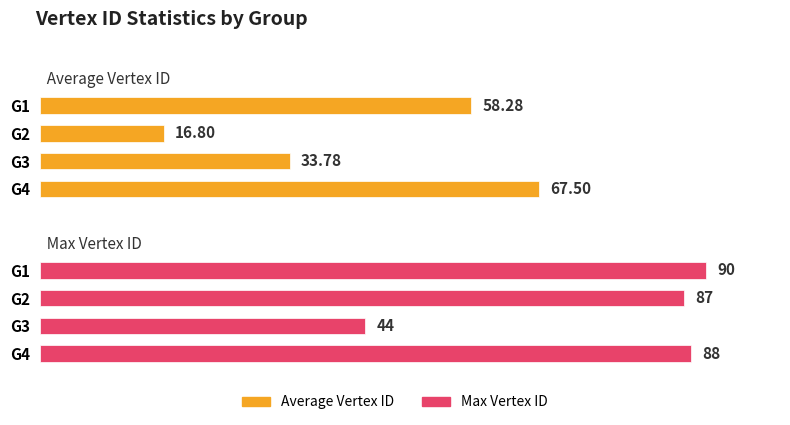

Between G2 and G4, which is larger?

G4